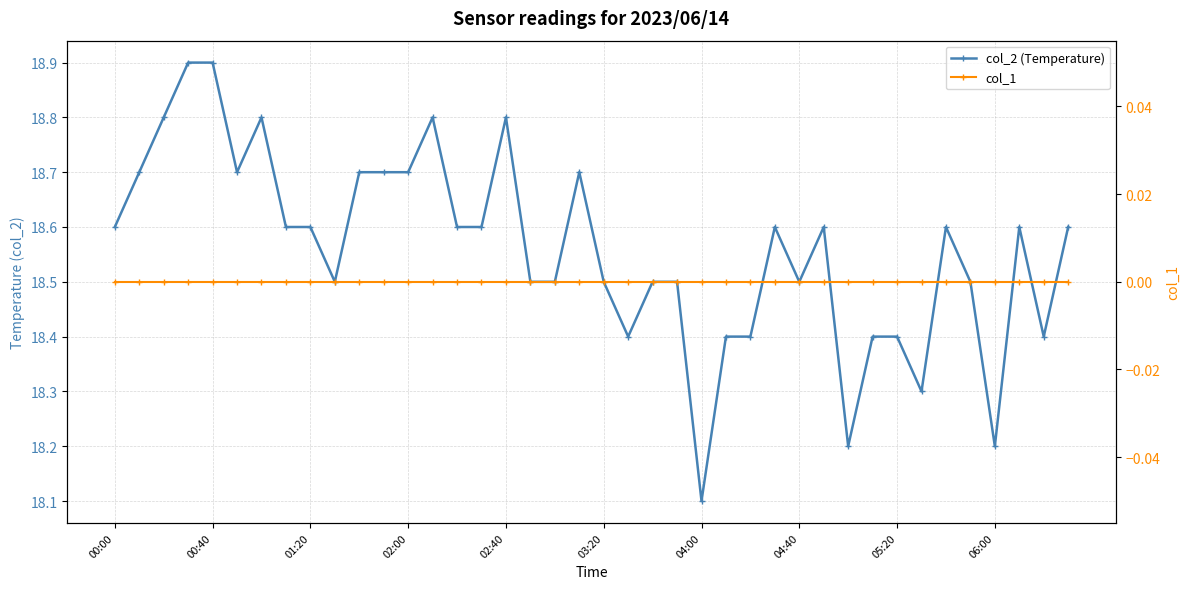

True or false: col_1 has more than 2 interior local peaks.

False